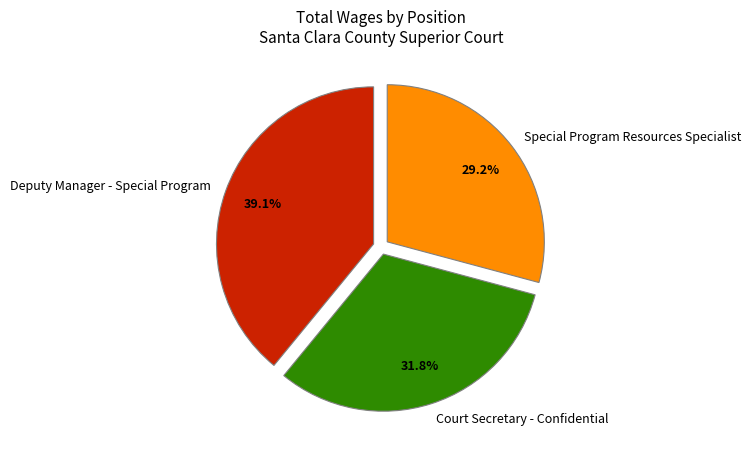

To the nearest percent, what is the combined percentage of Court Secretary - Confidential and Deputy Manager - Special Program?

71%